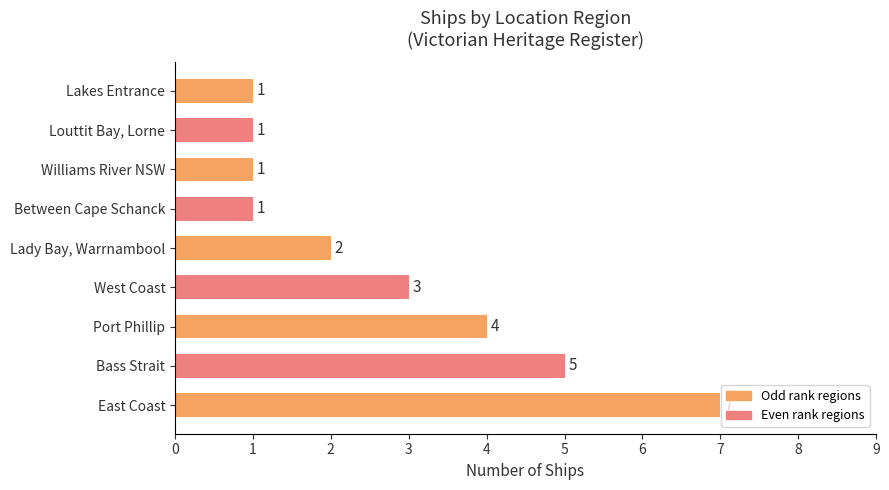

Reading top to bottom, list all the values displayed in this chart.

Lakes Entrance=1	Louttit Bay, Lorne=1	Williams River NSW=1	Between Cape Schanck=1	Lady Bay, Warrnambool=2	West Coast=3	Port Phillip=4	Bass Strait=5	East Coast=7